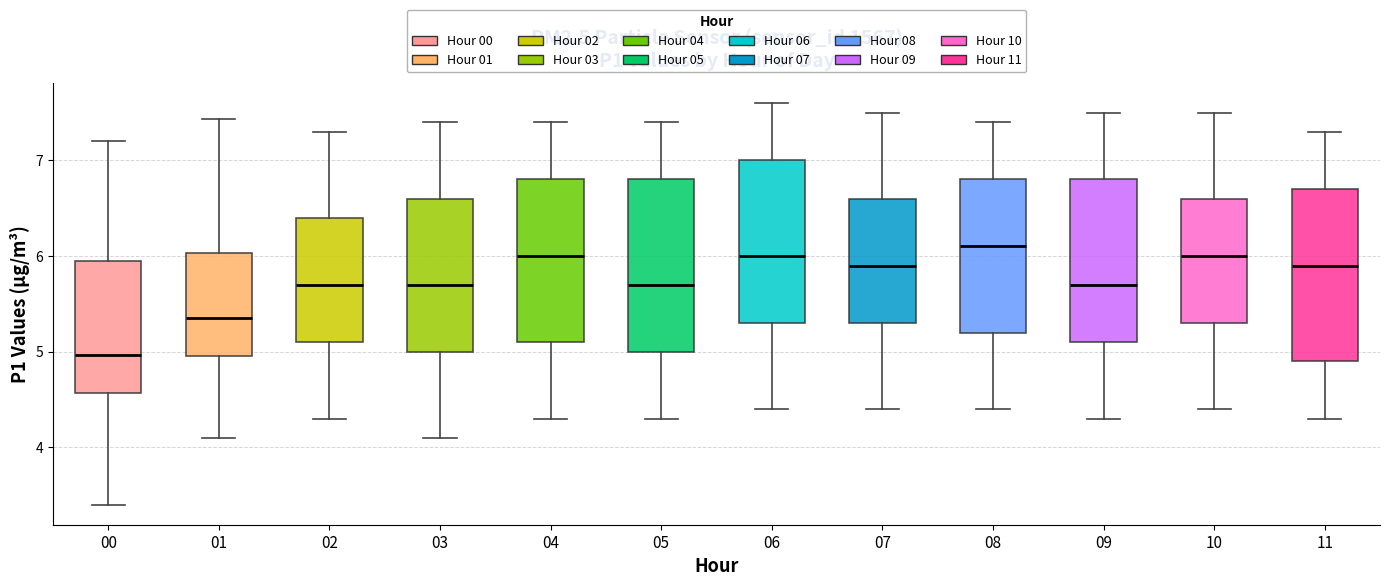

Reading left to right, transcribe this box plot: for each box, give where its median line is, the range the box spans, and where its two whiskers end, as read against the y-axis. The values are not printed on the chart, so give them approximately, as read against the axis.

00: median 5.0, box 4.6 to 6.0, whiskers 3.4 to 7.2
01: median 5.4, box 5.0 to 6.0, whiskers 4.1 to 7.4
02: median 5.7, box 5.1 to 6.4, whiskers 4.3 to 7.3
03: median 5.7, box 5.0 to 6.6, whiskers 4.1 to 7.4
04: median 6.0, box 5.1 to 6.8, whiskers 4.3 to 7.4
05: median 5.7, box 5.0 to 6.8, whiskers 4.3 to 7.4
06: median 6.0, box 5.3 to 7.0, whiskers 4.4 to 7.6
07: median 5.9, box 5.3 to 6.6, whiskers 4.4 to 7.5
08: median 6.1, box 5.2 to 6.8, whiskers 4.4 to 7.4
09: median 5.7, box 5.1 to 6.8, whiskers 4.3 to 7.5
10: median 6.0, box 5.3 to 6.6, whiskers 4.4 to 7.5
11: median 5.9, box 4.9 to 6.7, whiskers 4.3 to 7.3